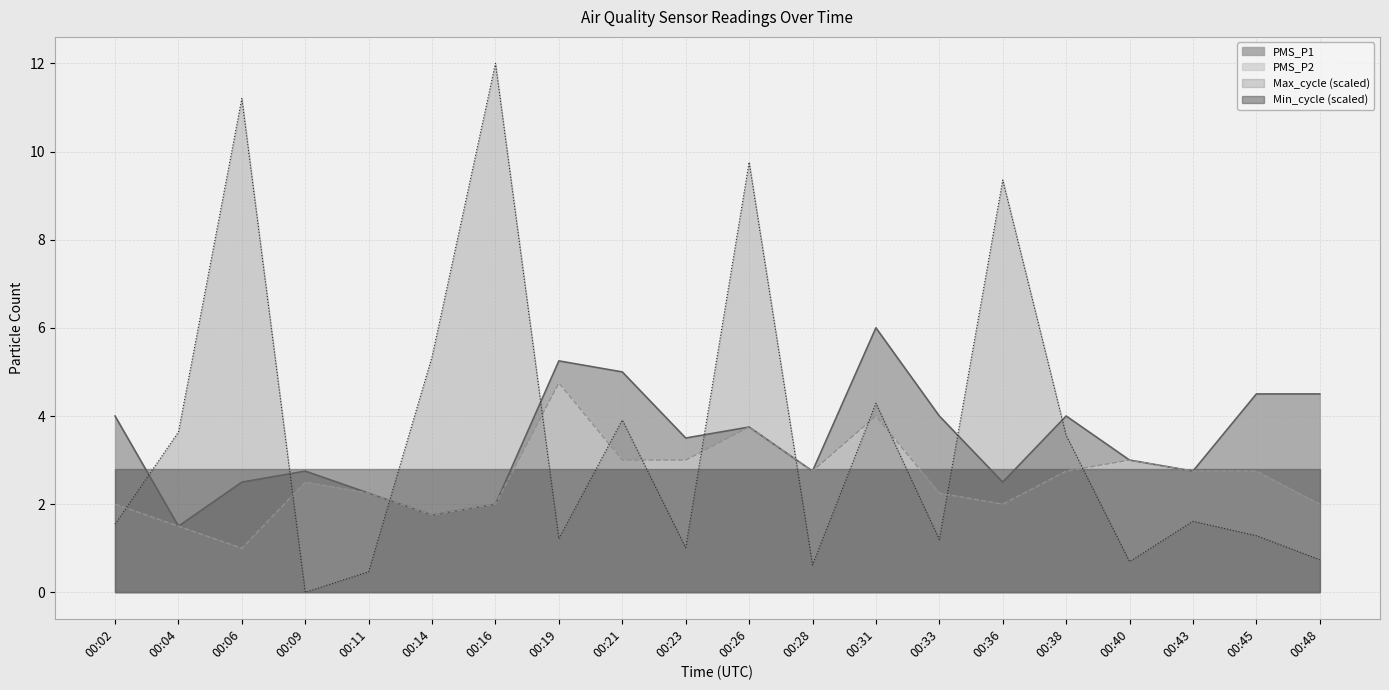

Which series changed the most between 00:09 and 00:28?

Max_cycle (scaled)